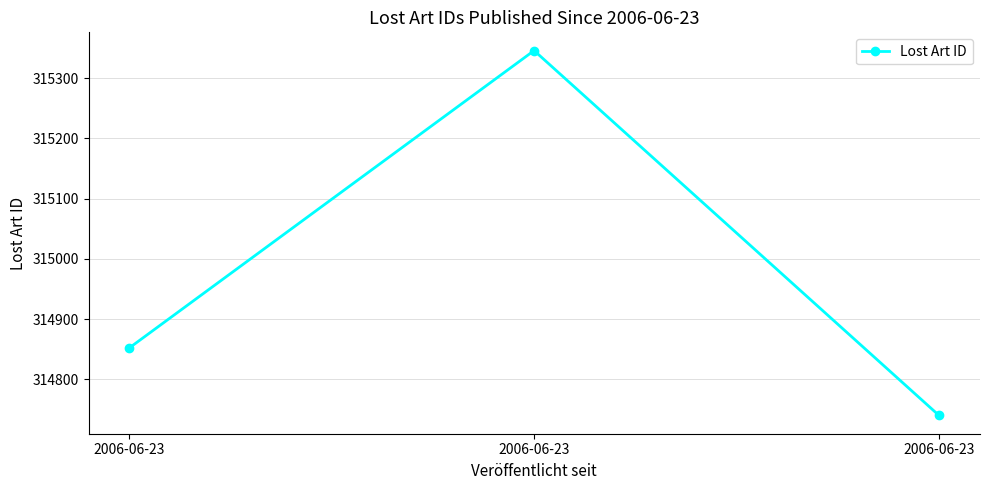

Is this an area chart (filled region under the line)?

No